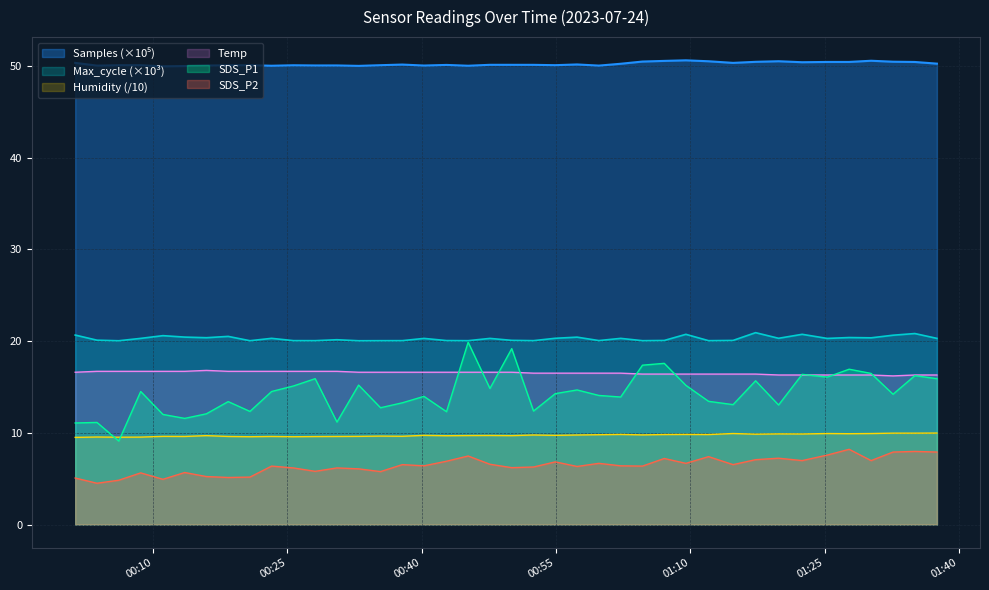

Which series has the largest range (max minus min)?

SDS_P1